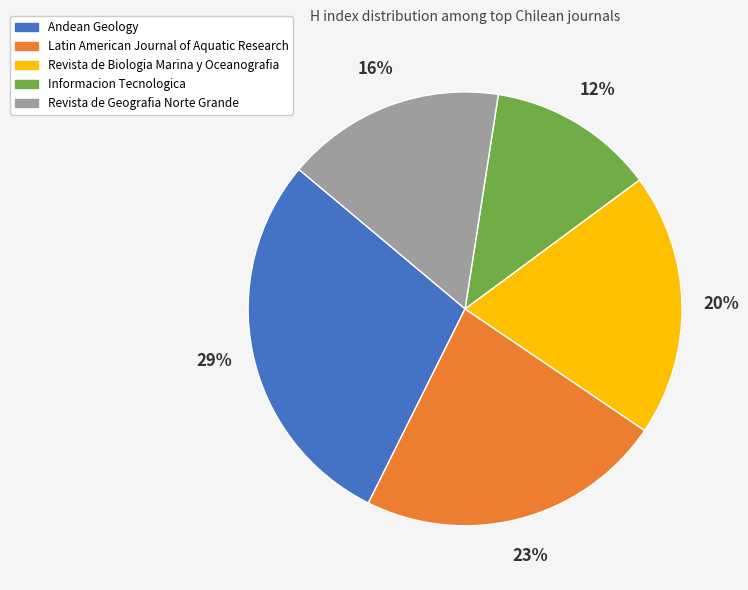

Which has a higher value, Andean Geology or Revista de Biologia Marina y Oceanografia?

Andean Geology